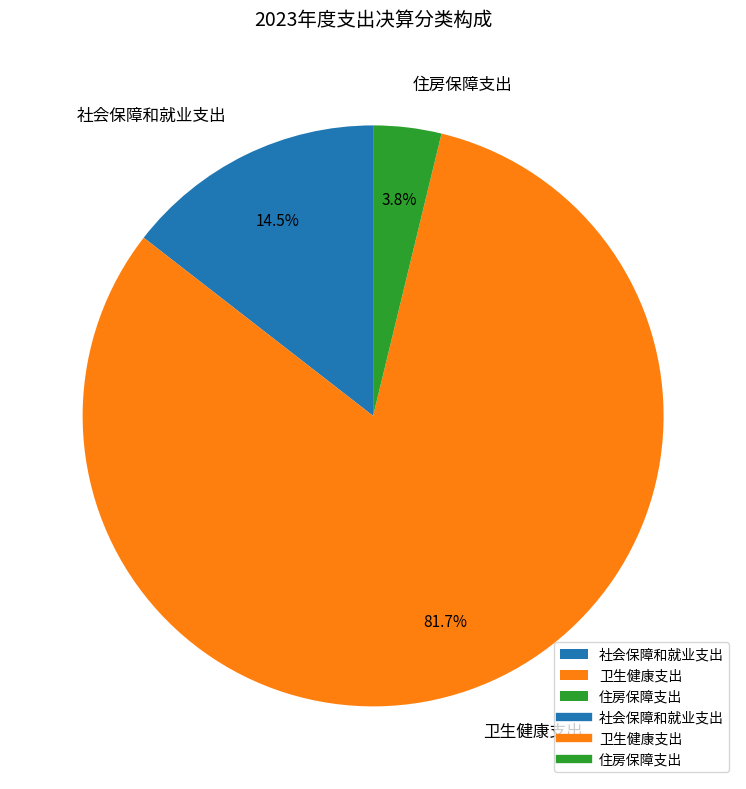

Rank the categories by value from lowest to highest.

住房保障支出, 社会保障和就业支出, 卫生健康支出